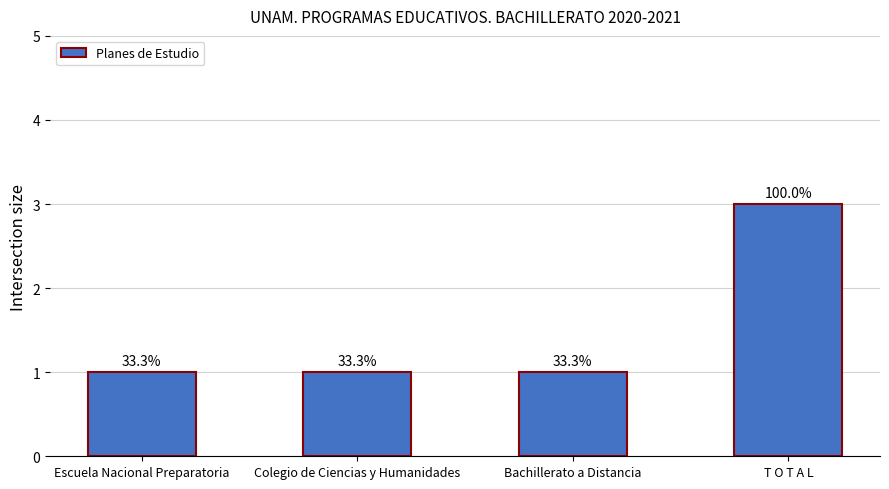

How many bars are there in total?

4